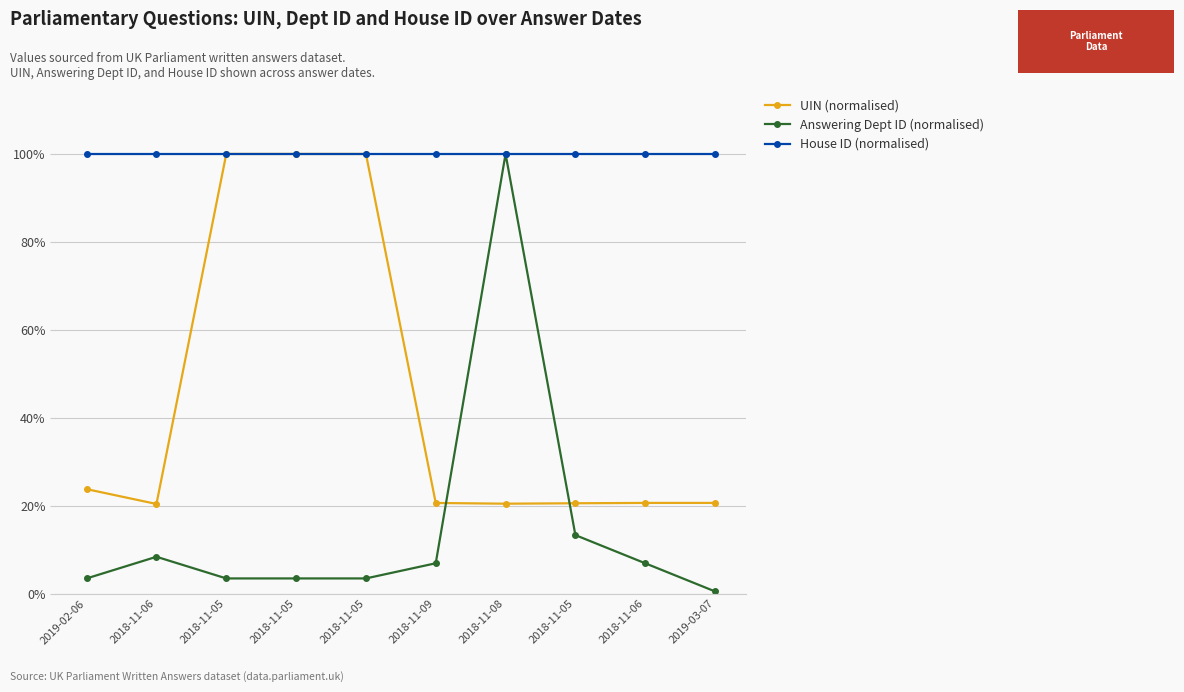

Reading left to right, extract all data points from this chart.

UIN (normalised): 0.2	0.2	1.0	1.0	1.0	0.2	0.2	0.2	0.2	0.2
Answering Dept ID (normalised): 0.0	0.1	0.0	0.0	0.0	0.1	1.0	0.1	0.1	0.0
House ID (normalised): 1.0	1.0	1.0	1.0	1.0	1.0	1.0	1.0	1.0	1.0